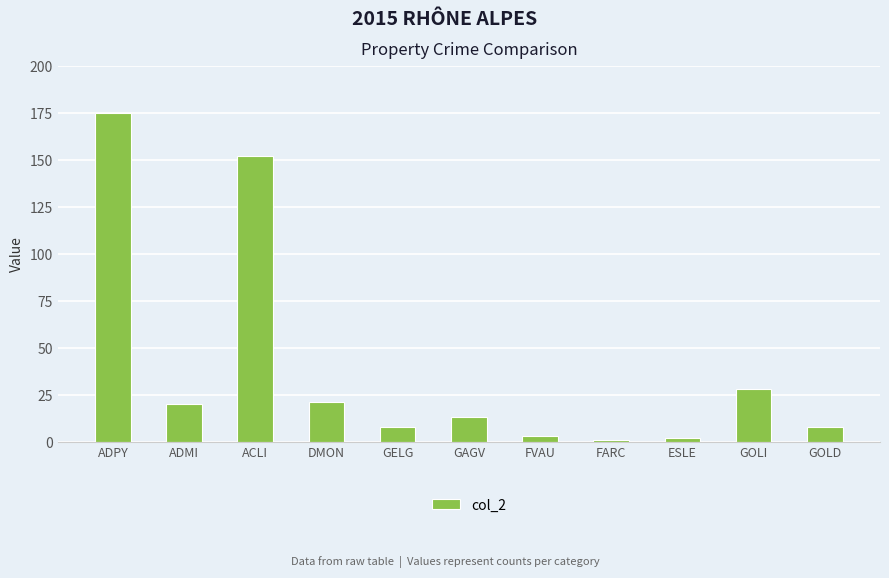

What is the difference between the values at GOLI and ACLI?

124